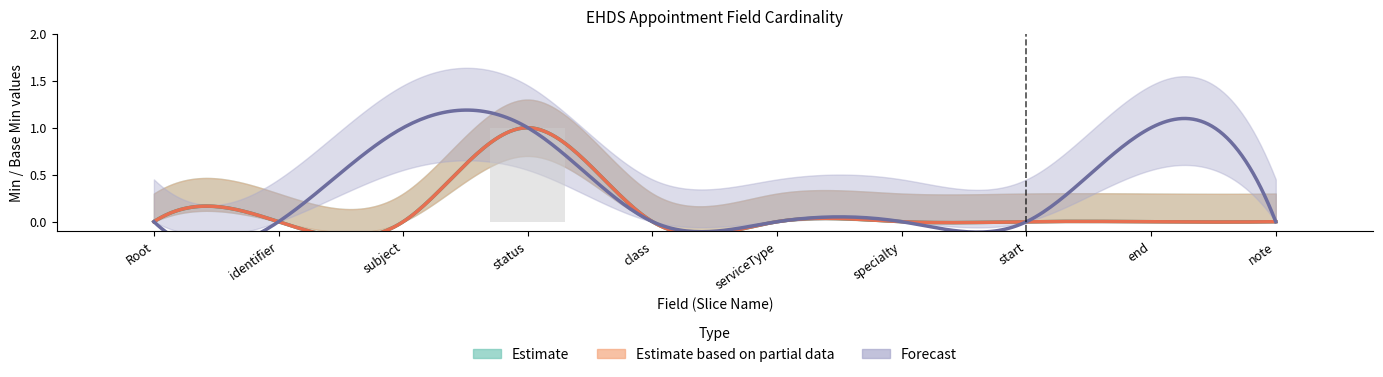

Is the value of Forecast at EHDSAppointment.class greater than the value of Estimate at EHDSAppointment?

No